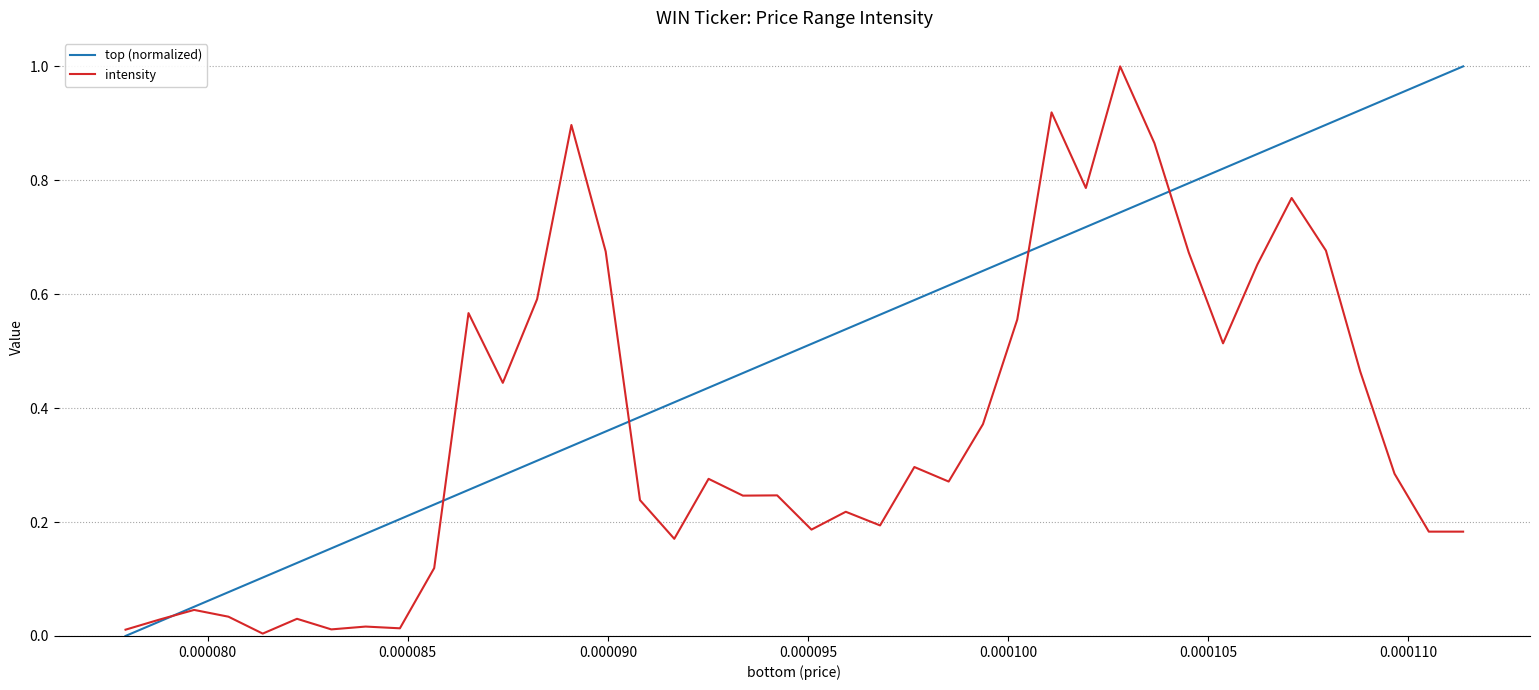

Does the chart have visible grid lines?

Yes